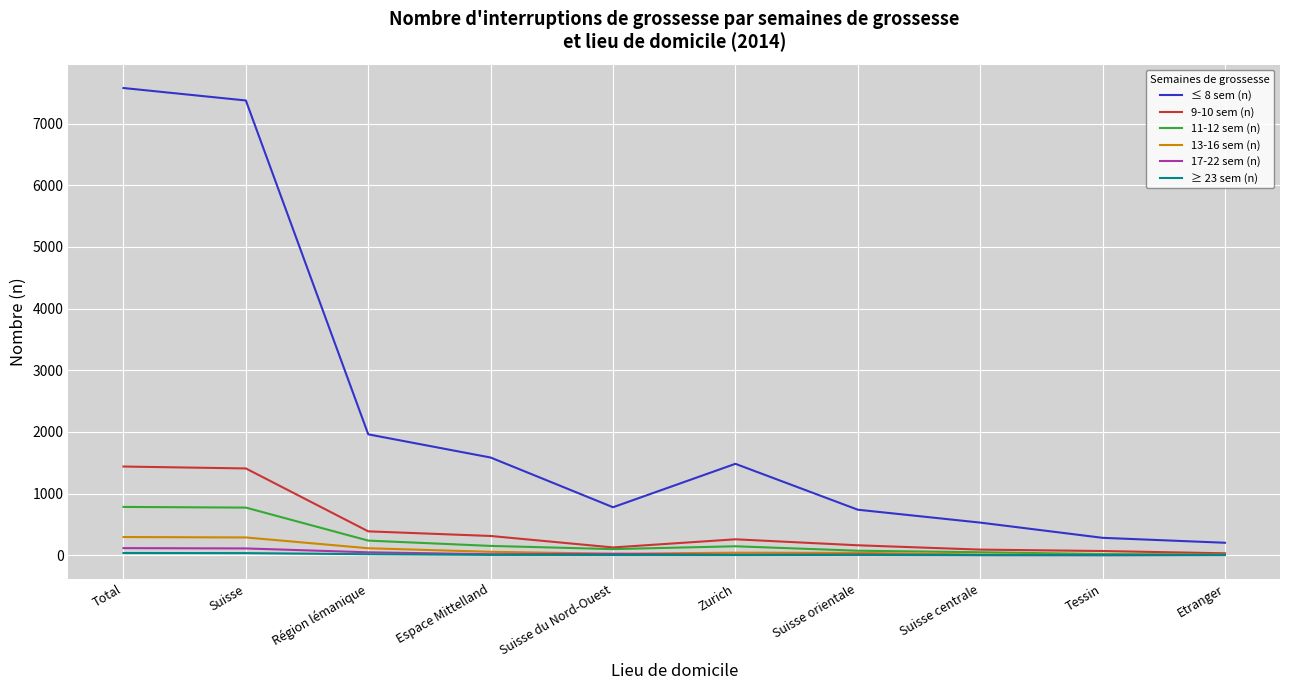

True or false: ≥ 23 sem (n) and ≤ 8 sem (n) cross at least once.

False